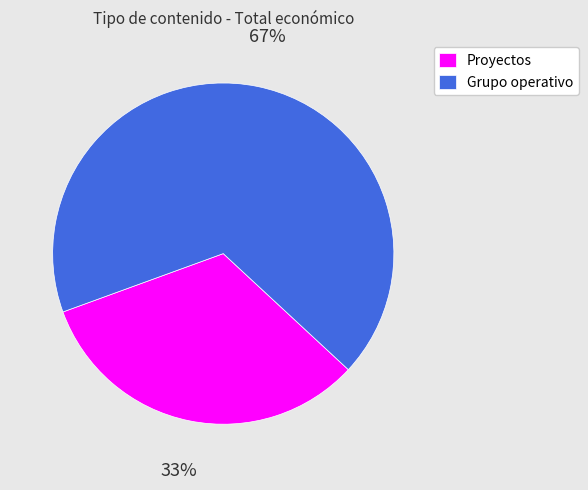

How many segments does this pie chart have?

2